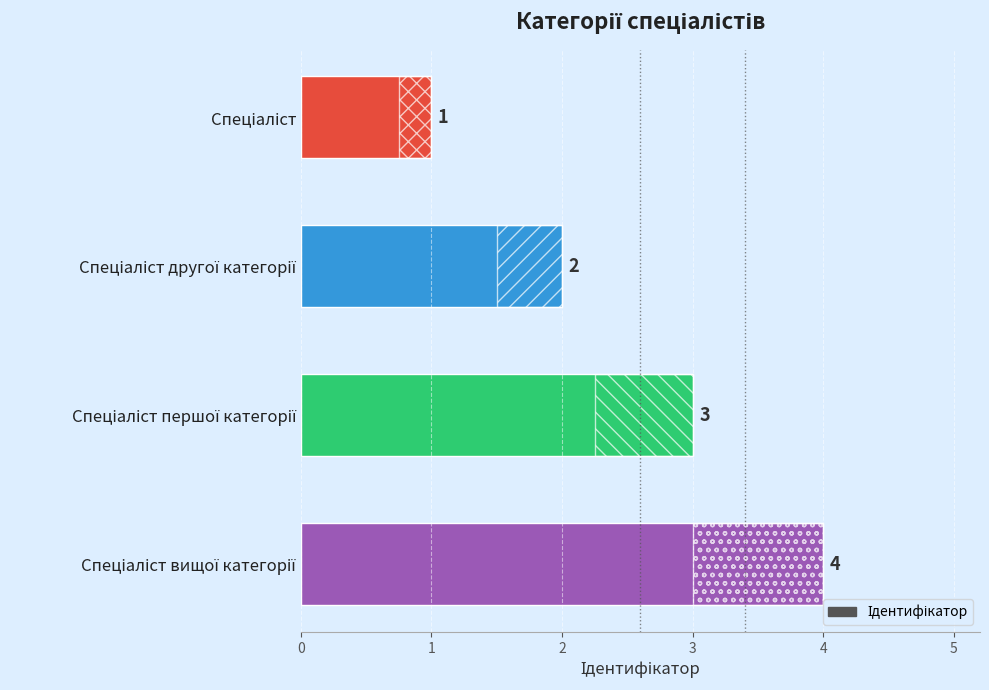

What is the greatest value displayed?

4